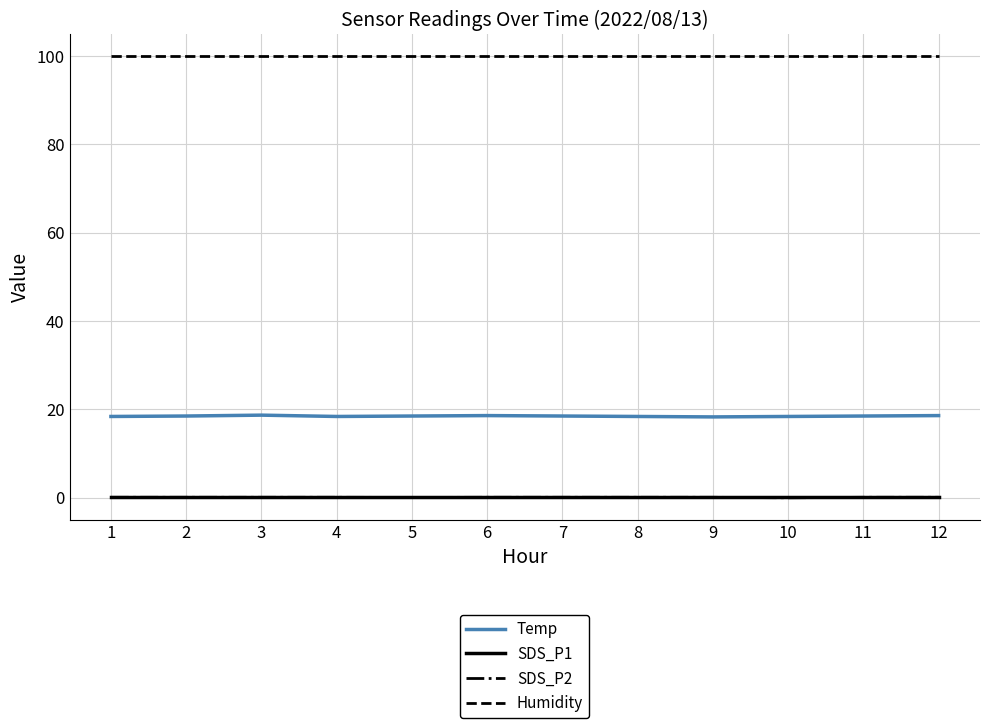

What is the greatest value displayed?

99.9